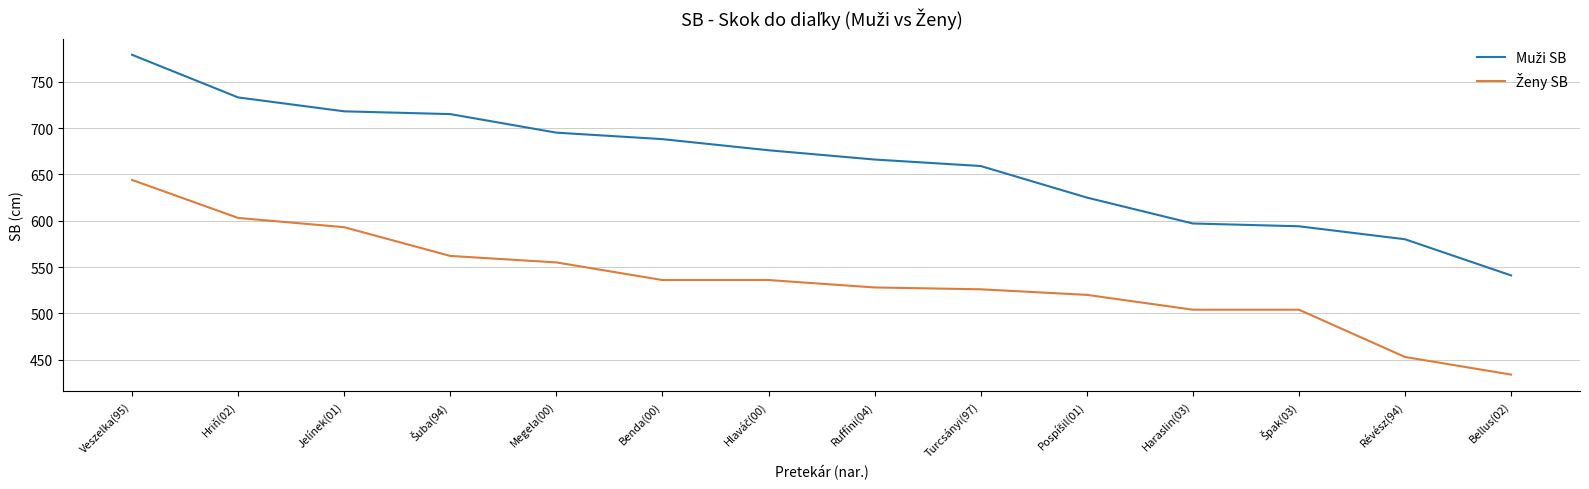

At which category is the sum across all series the highest?

Veszelka(95)